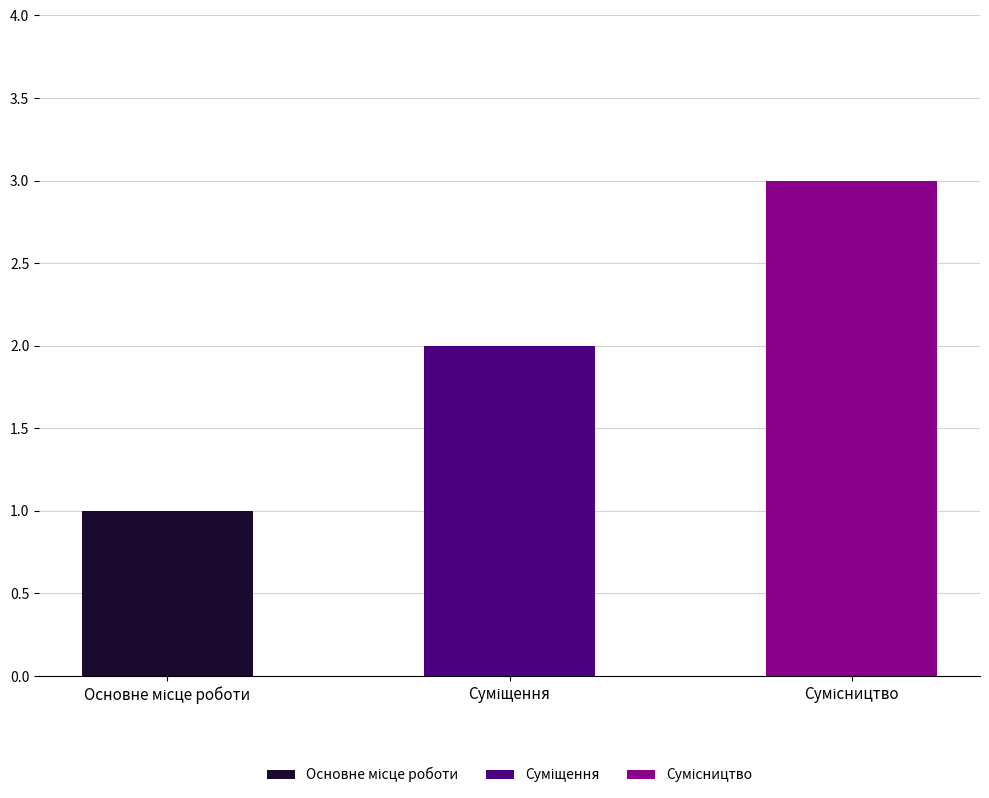

The chart shows a value of 1 at Сумісництво. True or false?

False